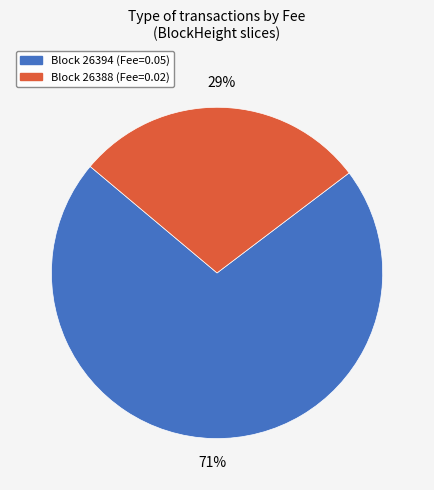

Does any single category account for the majority?

Yes